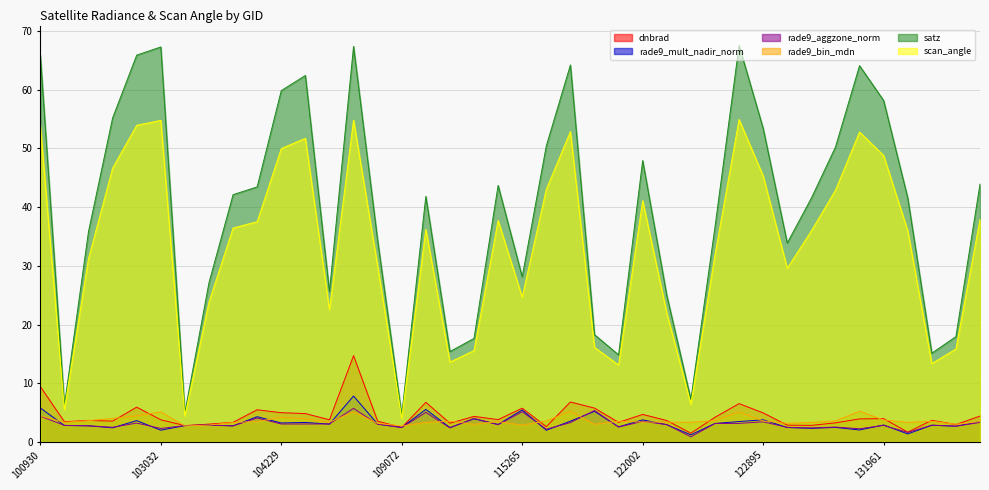

Where is scan_angle nearest to the value 29?

123073